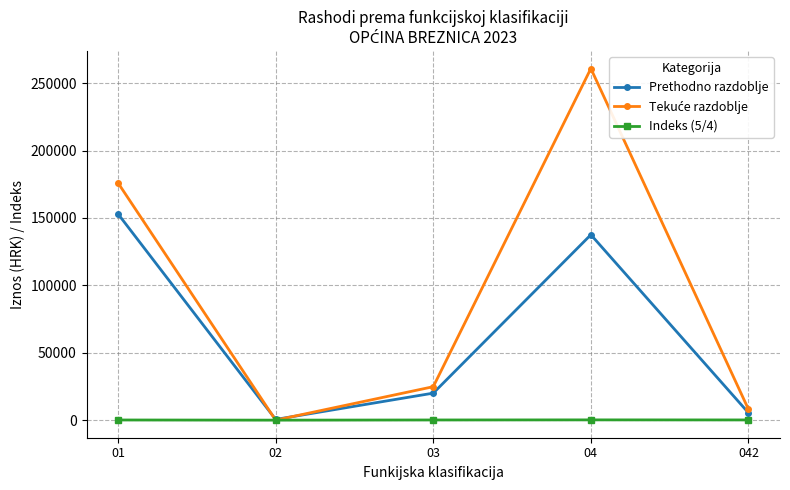

The value of Prethodno razdoblje at 04 is 183085.3. True or false?

False